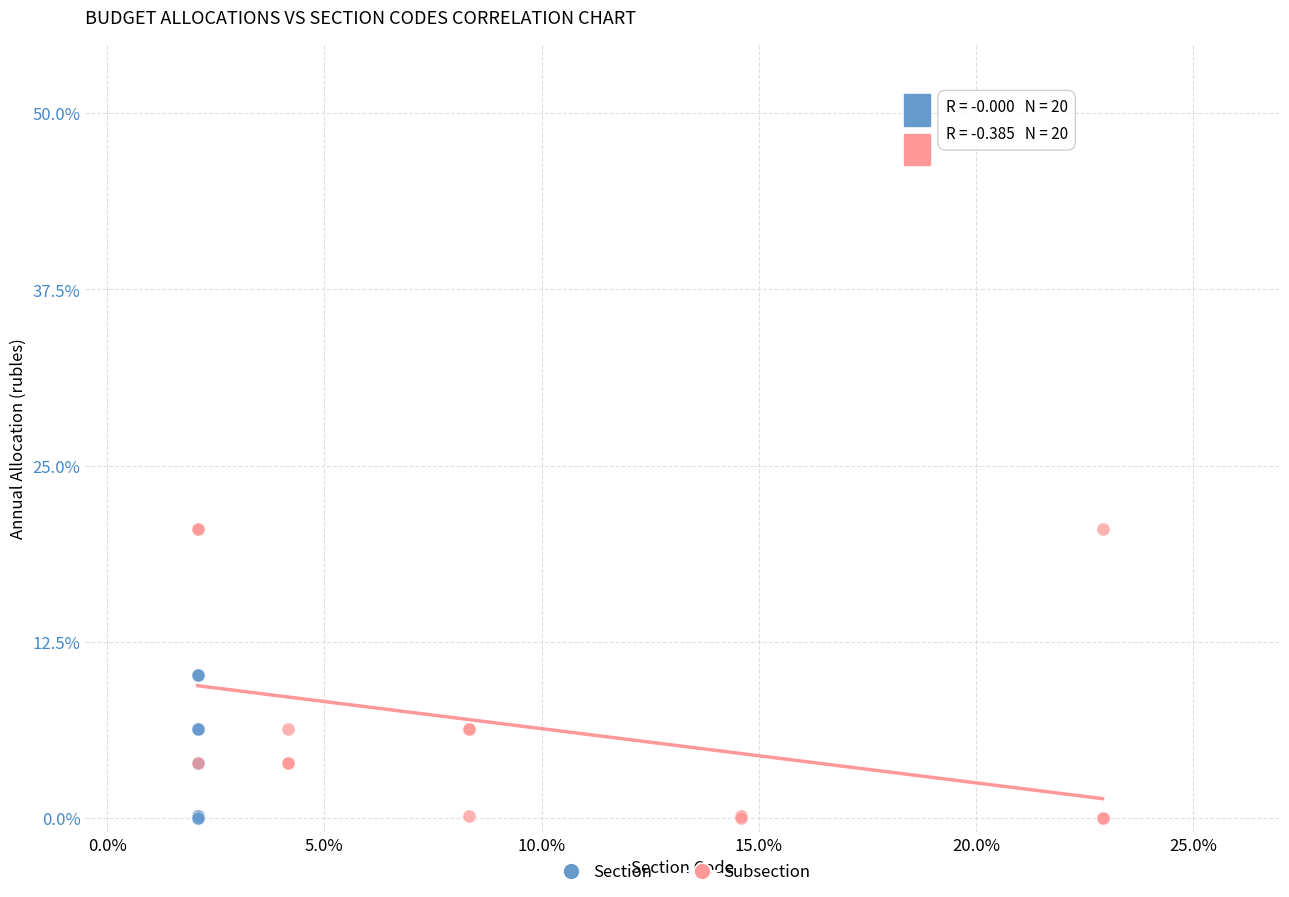

What are all the series names shown in the legend?

Section, Subsection